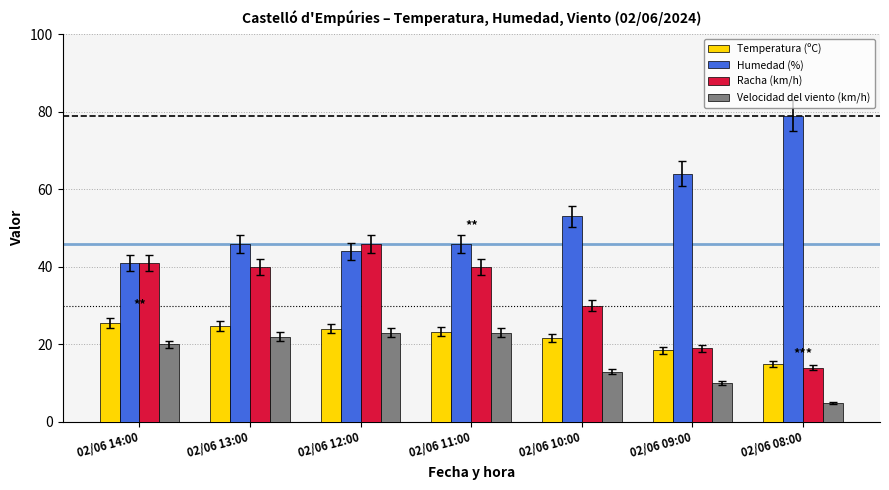

What is the smallest value displayed?

5.0